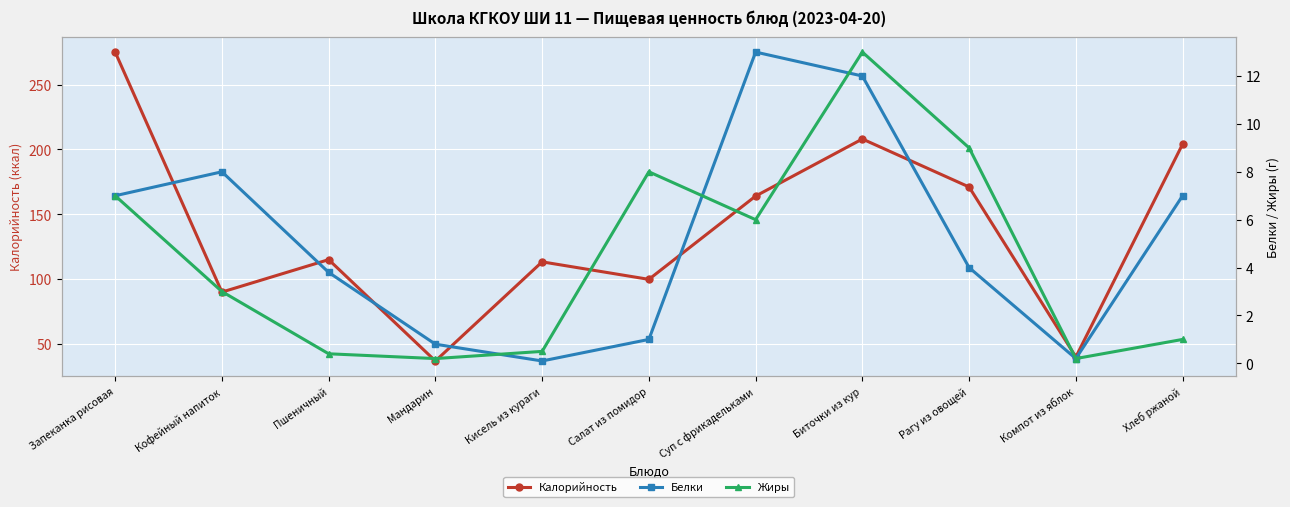

How many lines are shown in the chart?

3